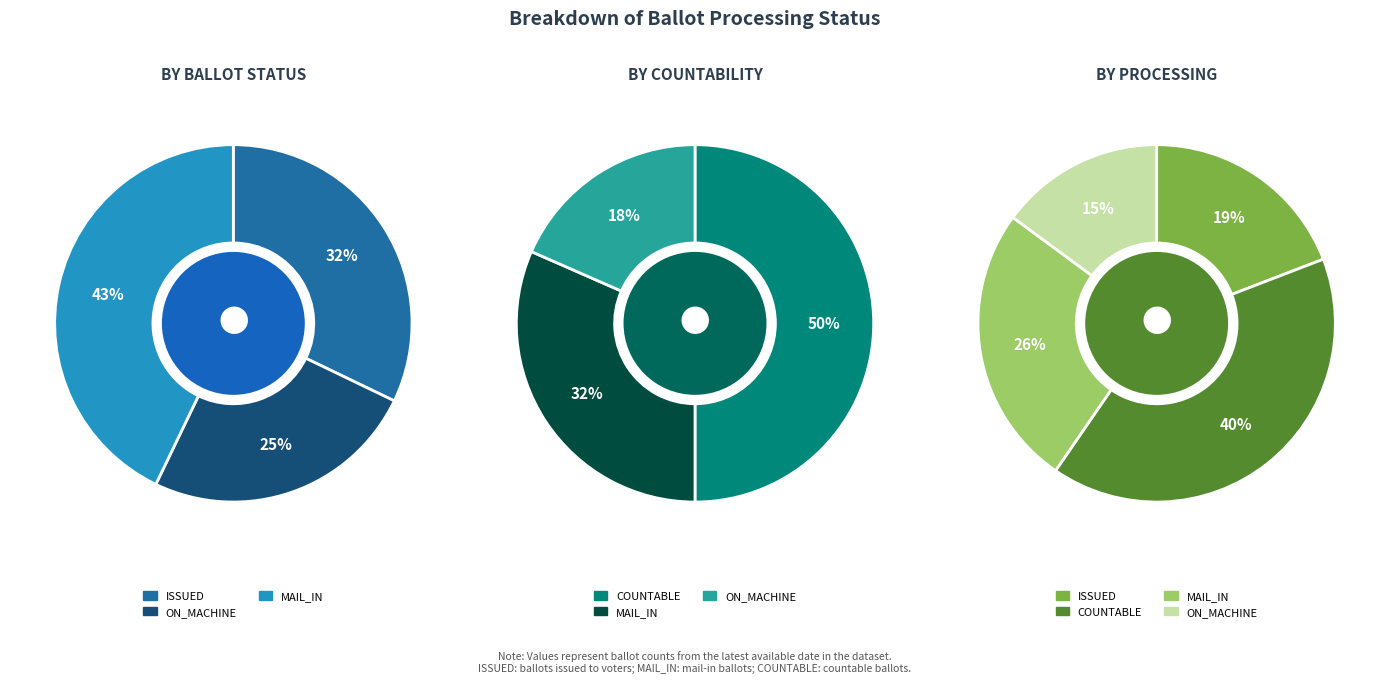

To the nearest percent, what percentage of the pie is ON_MACHINE?

15%